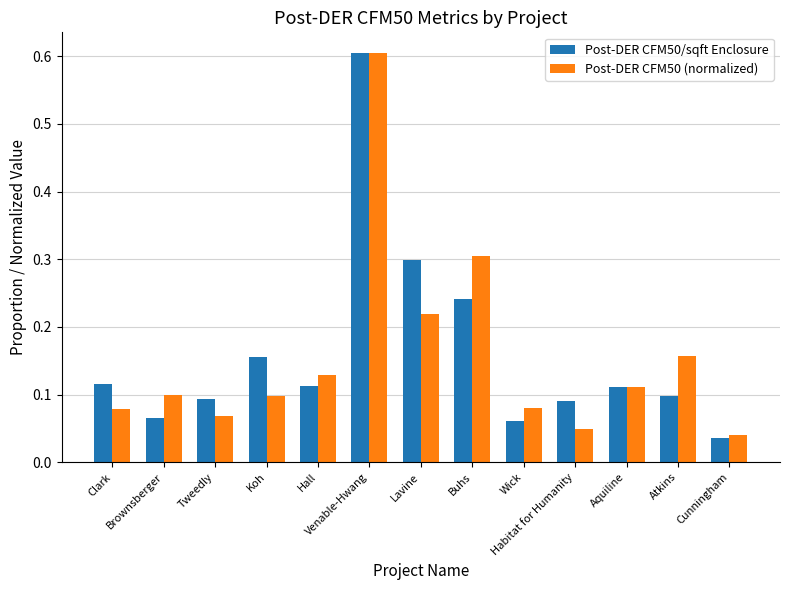

Count the number of categories in the chart.

13